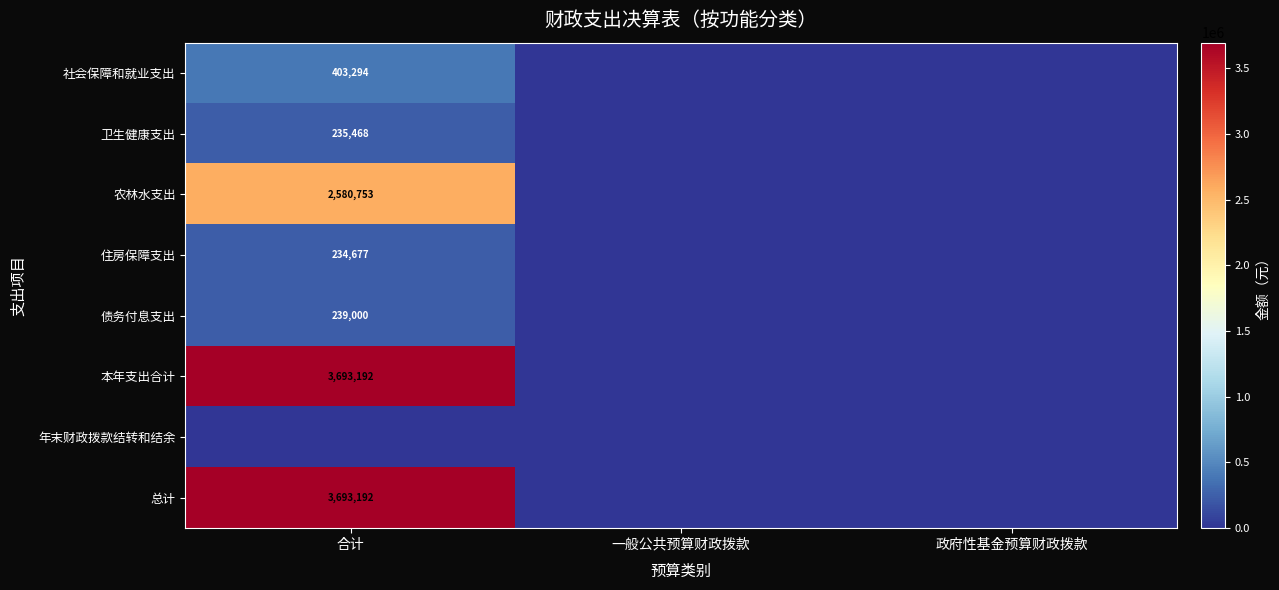

The 社会保障和就业支出 series shows 116739 at 合计. True or false?

False